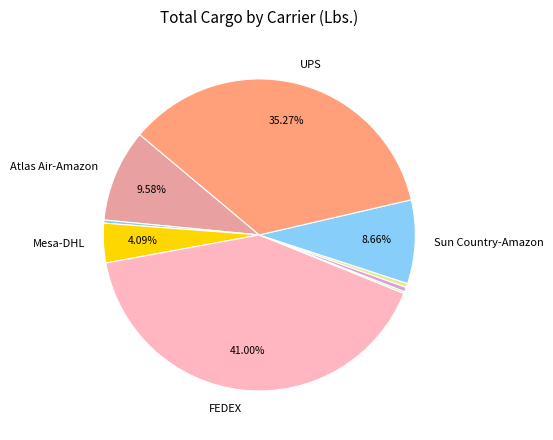

Count the number of slices in the pie.

9